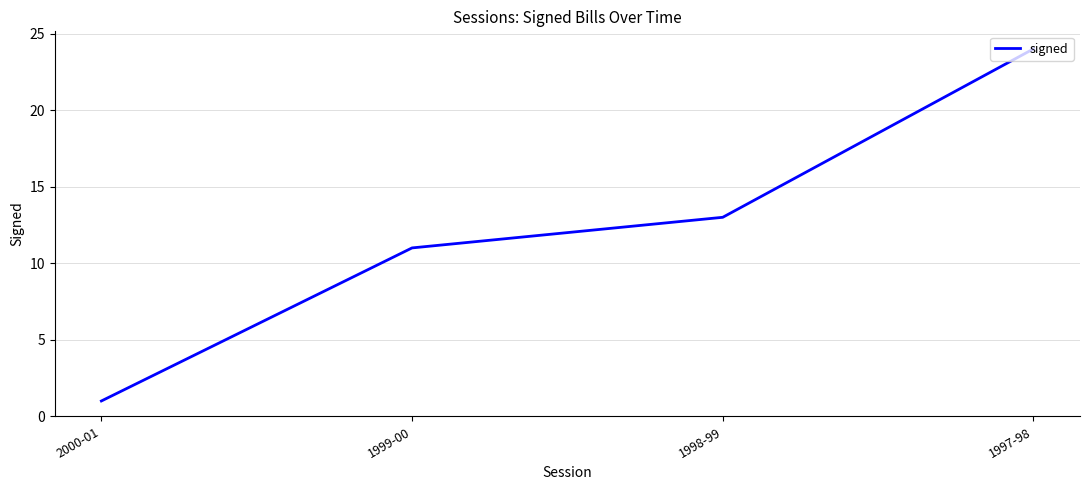

List the labels in order of value, largest first.

1997-98, 1998-99, 1999-00, 2000-01